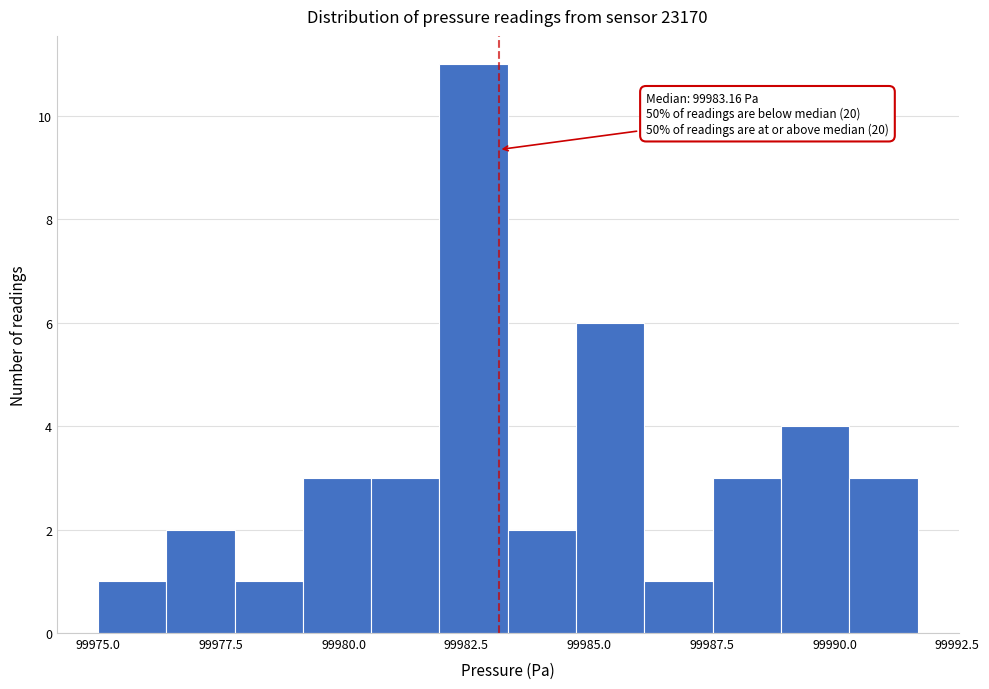

Around what value on the x-axis is the tallest bar? Give the approximate position of its centre, as read against the axis.

99982.5